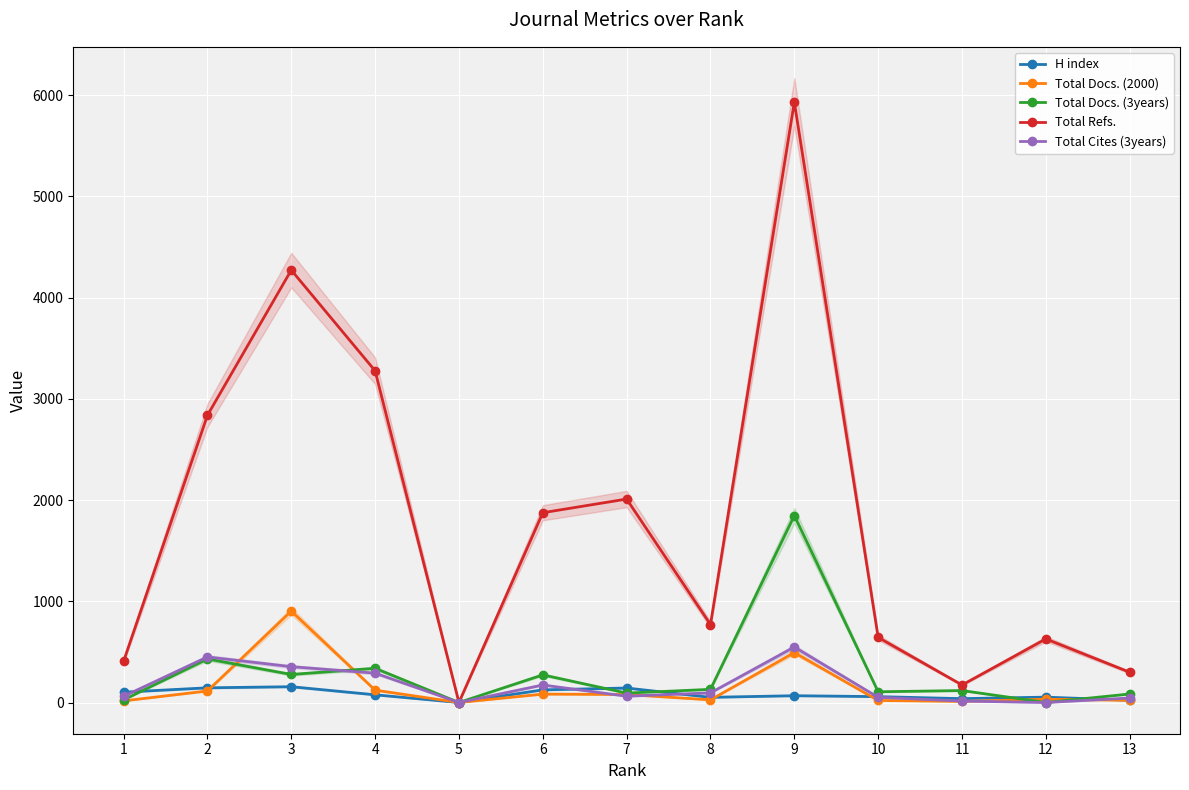

True or false: Total Refs. has a value of 5932 at 9.

True